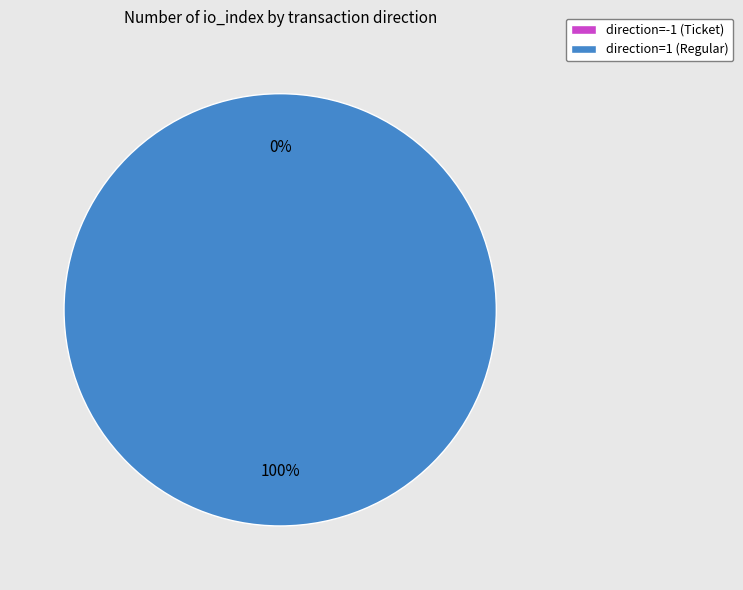

What is the largest slice in the pie chart?

direction=1 (Regular)